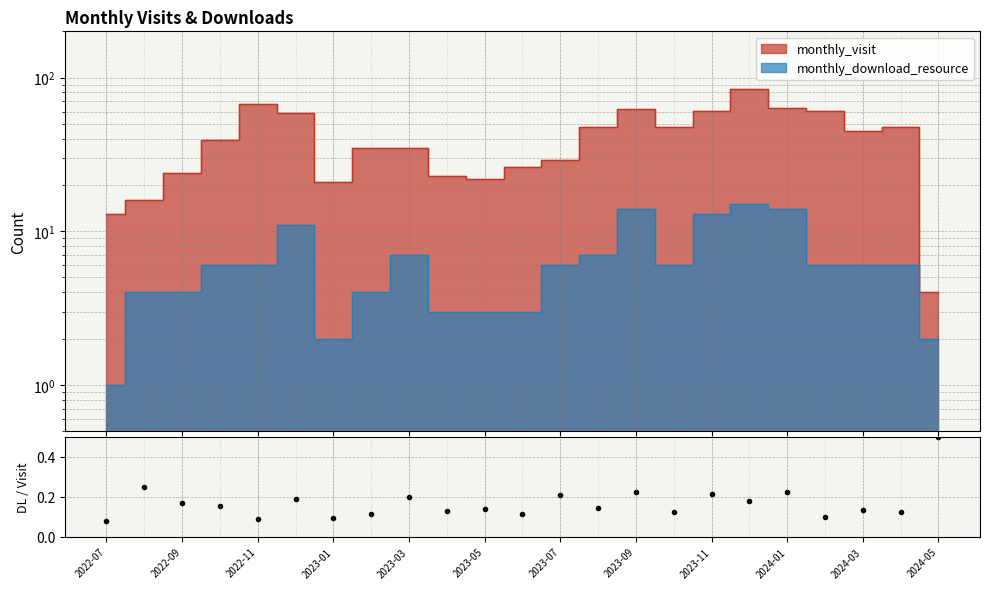

Which has a higher value, 2024-01 or 2023-03?

2024-01